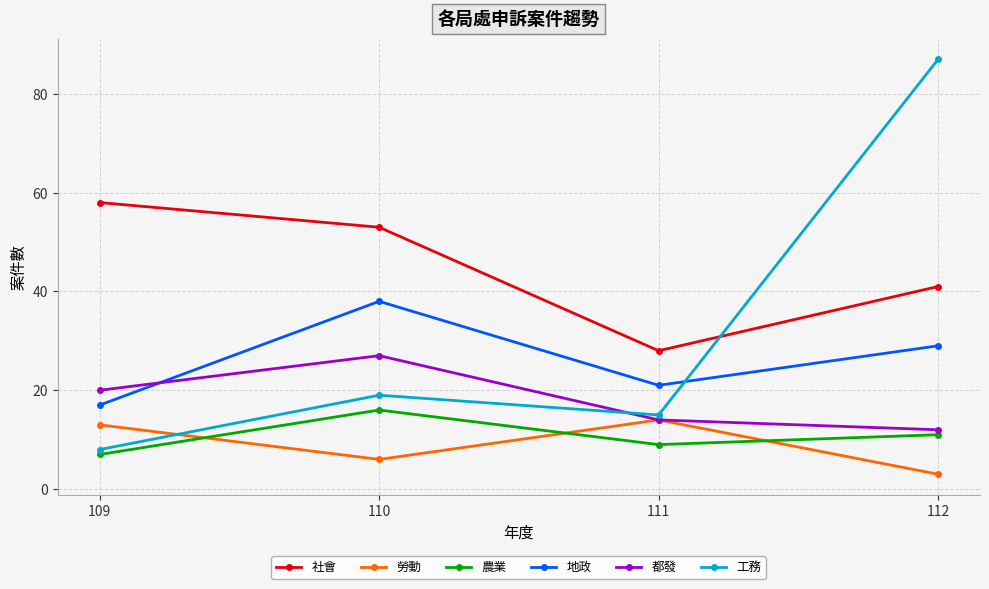

Does the chart have visible grid lines?

Yes